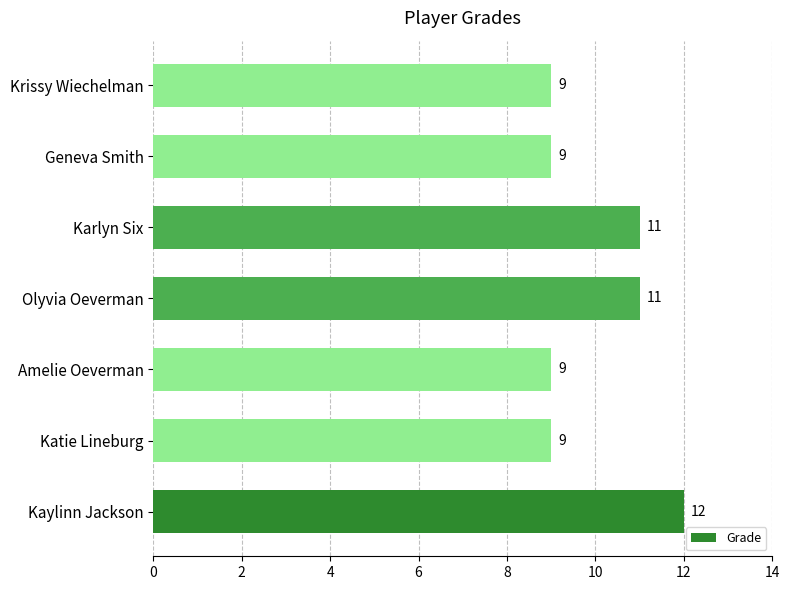

Reading top to bottom, transcribe all the data shown in this chart.

Krissy Wiechelman=9	Geneva Smith=9	Karlyn Six=11	Olyvia Oeverman=11	Amelie Oeverman=9	Katie Lineburg=9	Kaylinn Jackson=12